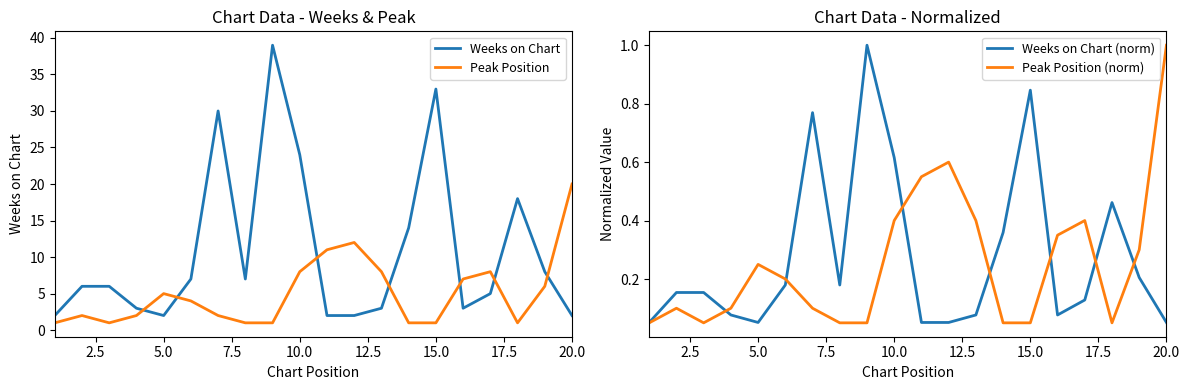

True or false: Weeks on Chart and Peak Position intersect in this chart.

True